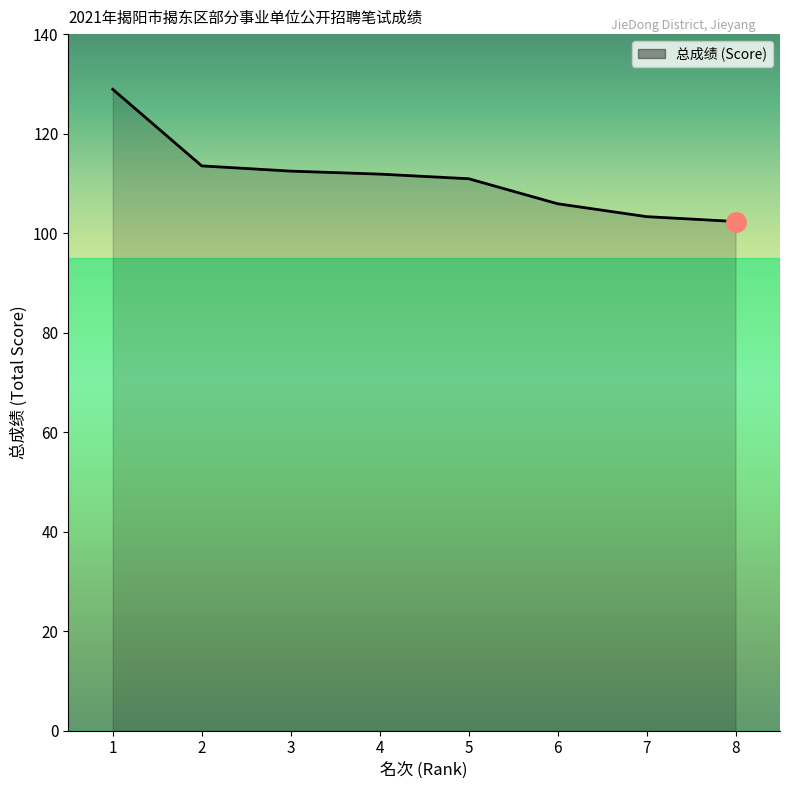

Reading right to left, list all the values displayed in this chart.

8=102.3	7=103.3	6=105.9	5=110.9	4=111.9	3=112.5	2=113.5	1=128.9